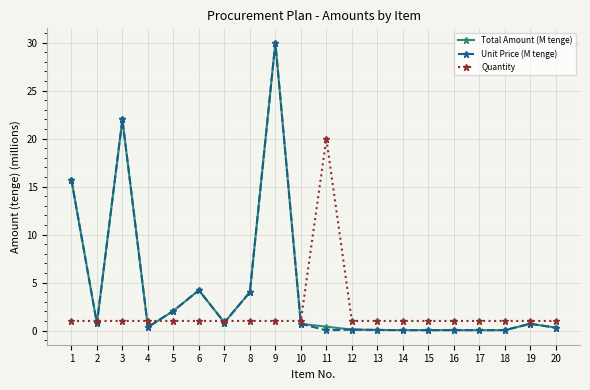

What is the value of the Total Amount (M tenge) point at the 8th from the left?

4.0